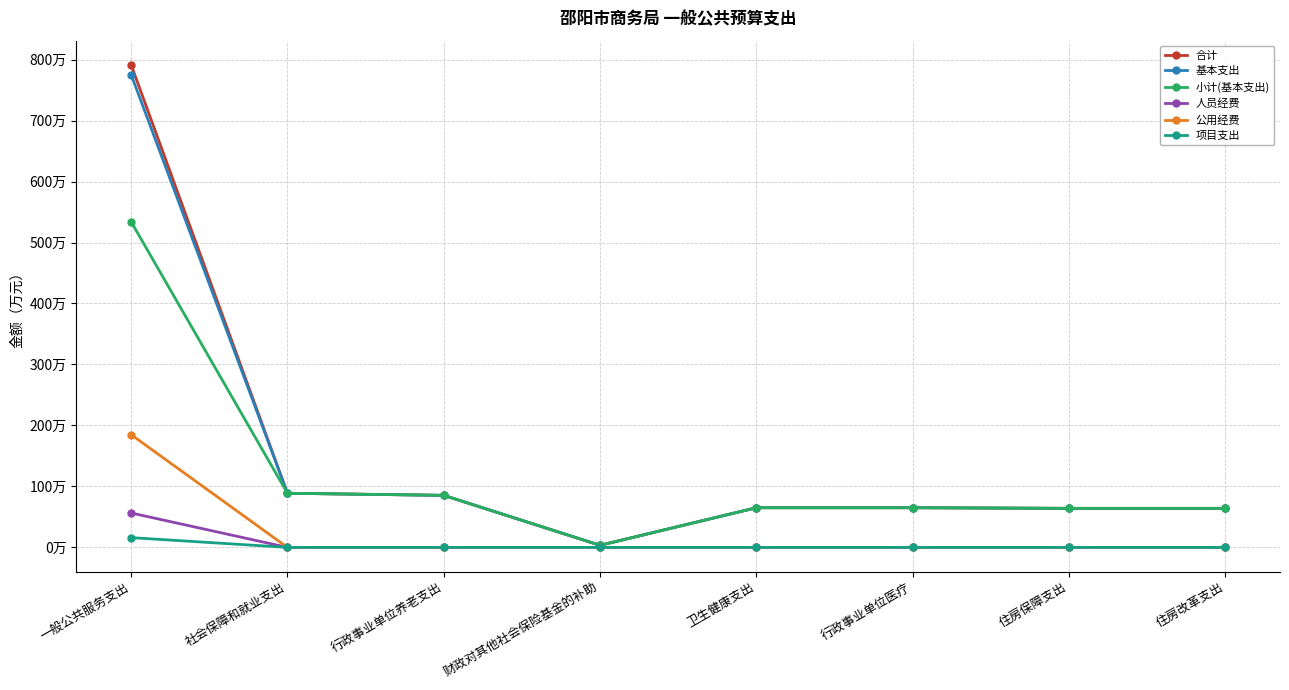

What are all the series names shown in the legend?

合计, 基本支出, 小计(基本支出), 人员经费, 公用经费, 项目支出